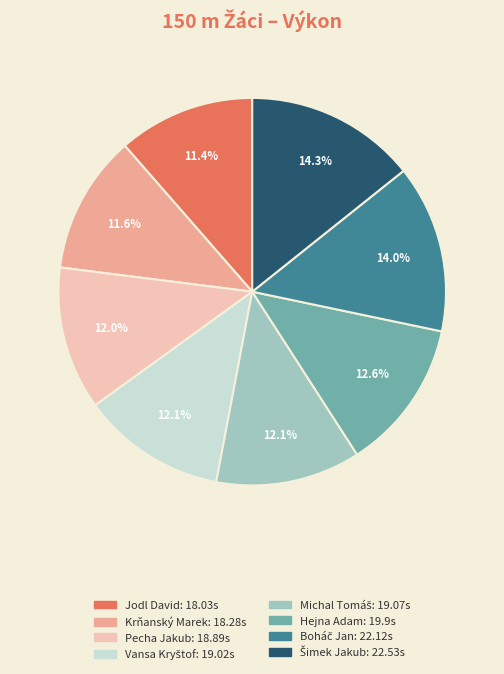

Is the sum of Hejna Adam and Jodl David greater than half?

No